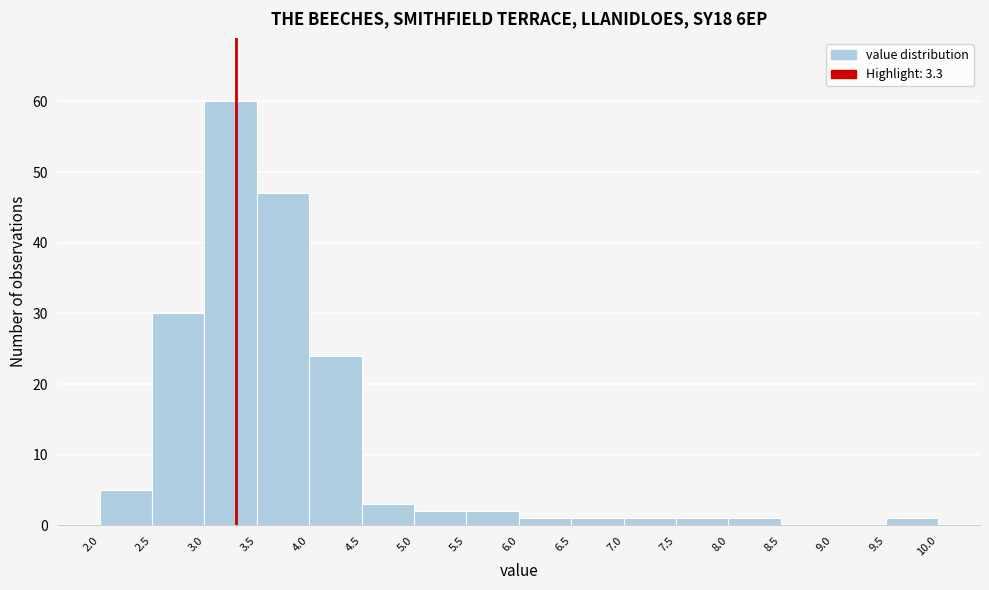

Over which range of the x-axis is the bar tallest?

3.0 to 3.5